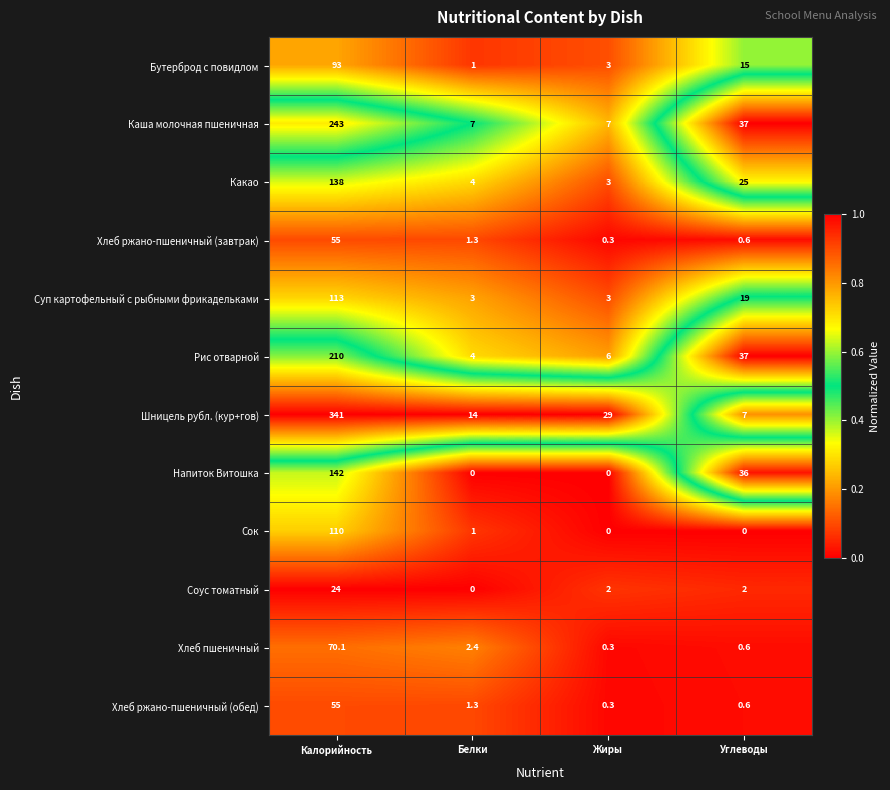

What is the difference between the maximum and minimum values in the Какао series?

135.0